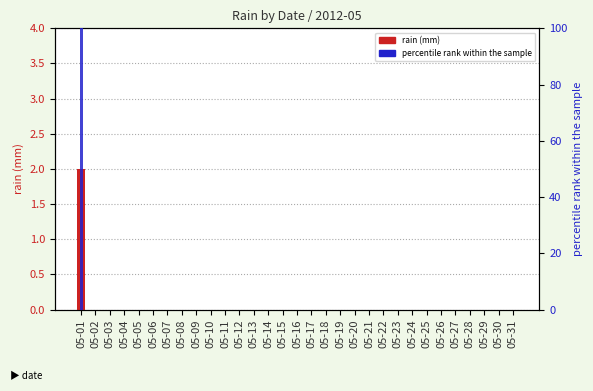

The value of rain (mm) at 05-11 is 1. True or false?

False